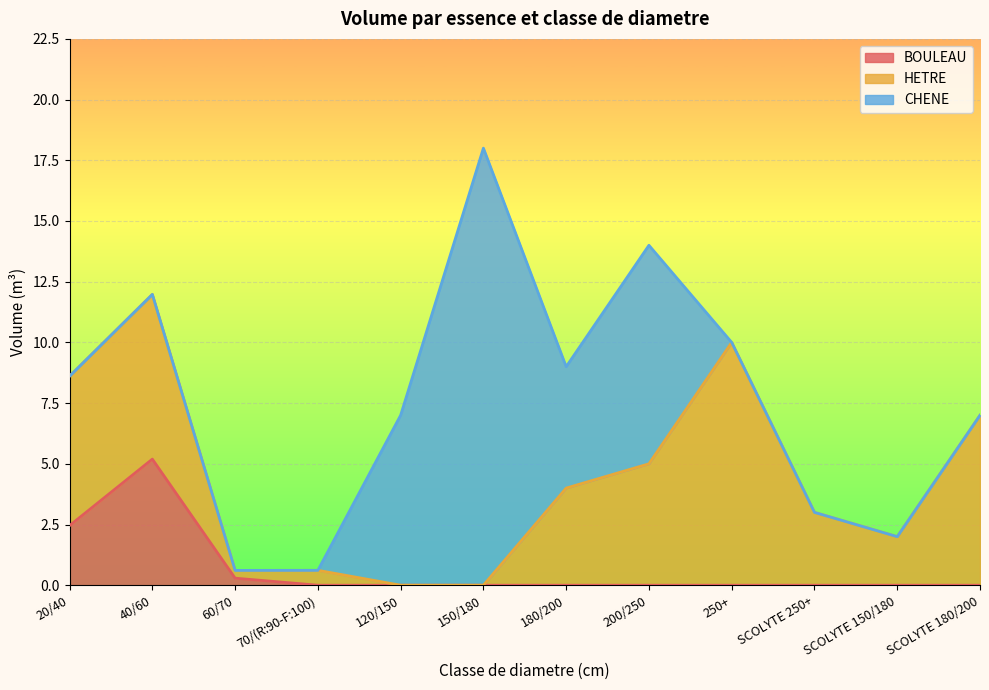

What is the difference between the BOULEAU values at SCOLYTE 250+ and 40/60?

5.2